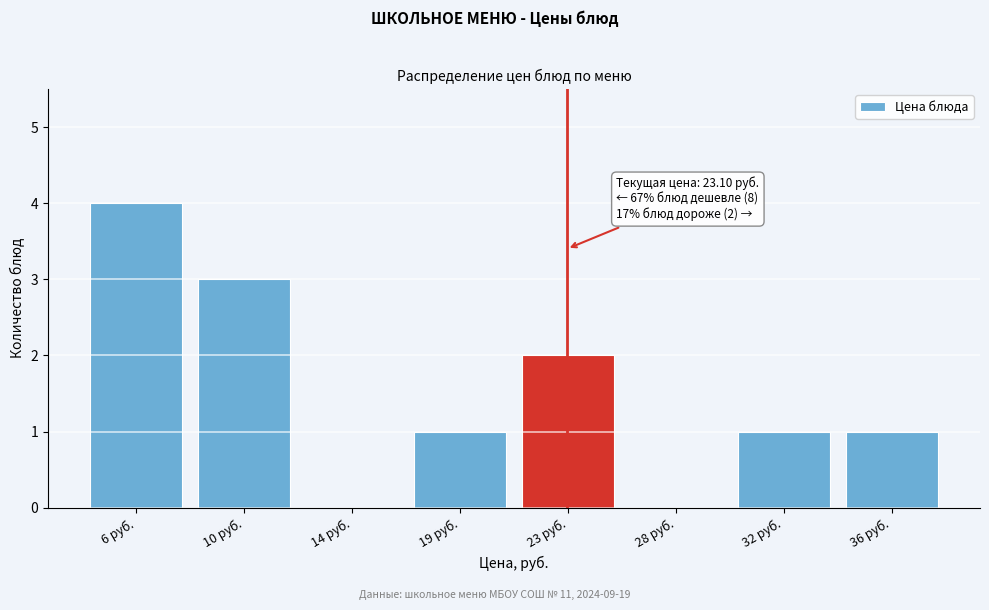

Reading right to left, extract all data points from this chart.

36 руб.=1	32 руб.=1	28 руб.=0	23 руб.=2	19 руб.=1	14 руб.=0	10 руб.=3	6 руб.=4